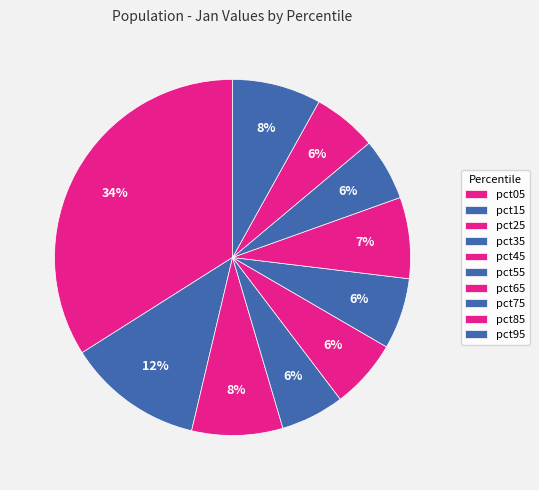

How many segments does this pie chart have?

10